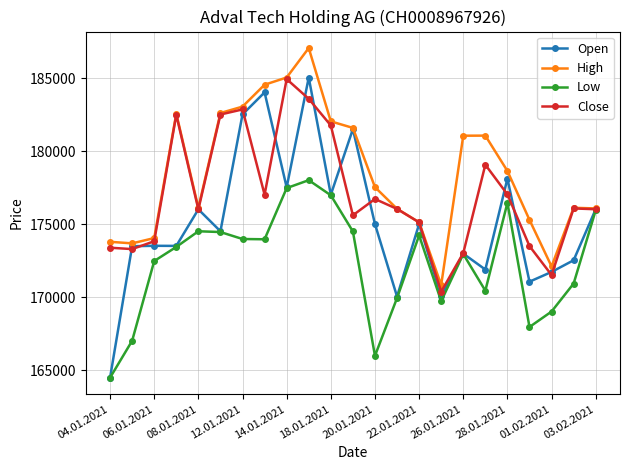

Which series has the widest spread of values?

Open